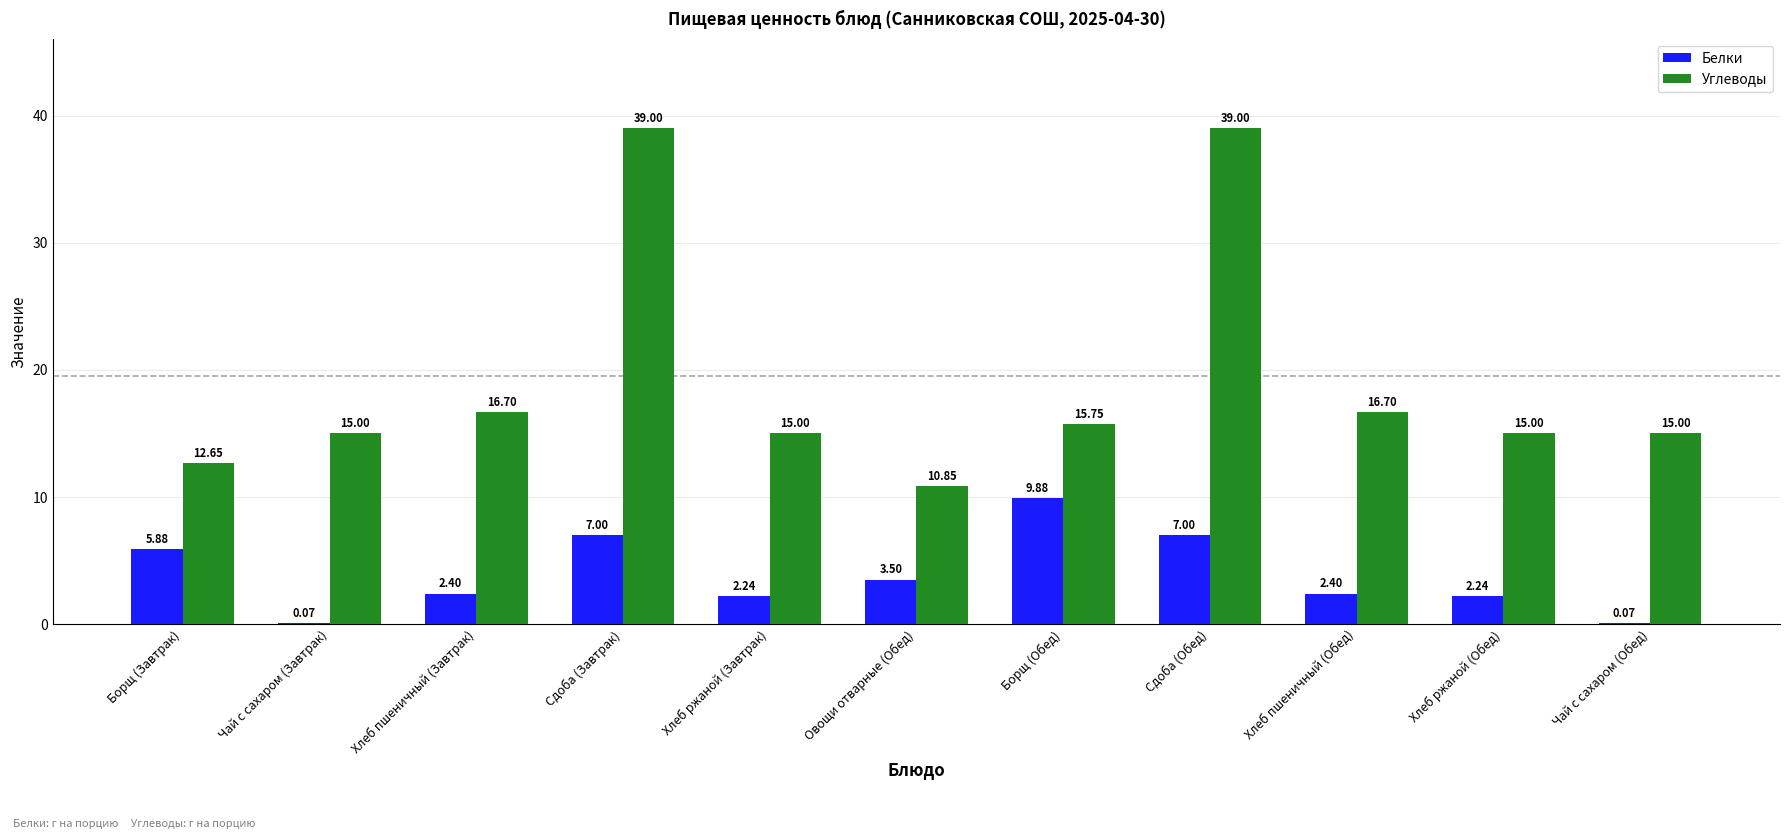

The Белки series shows 8.3 at Борщ (Завтрак). True or false?

False